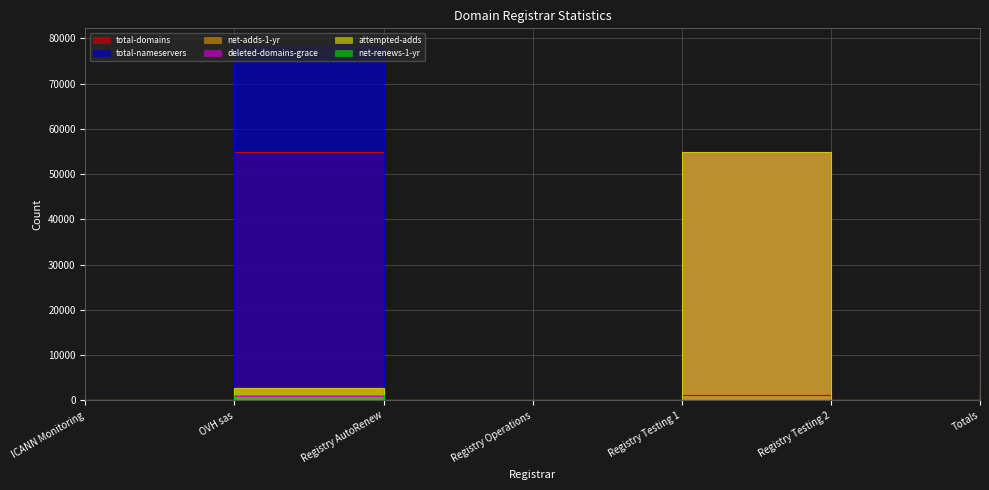

Count the number of data series in this chart.

6